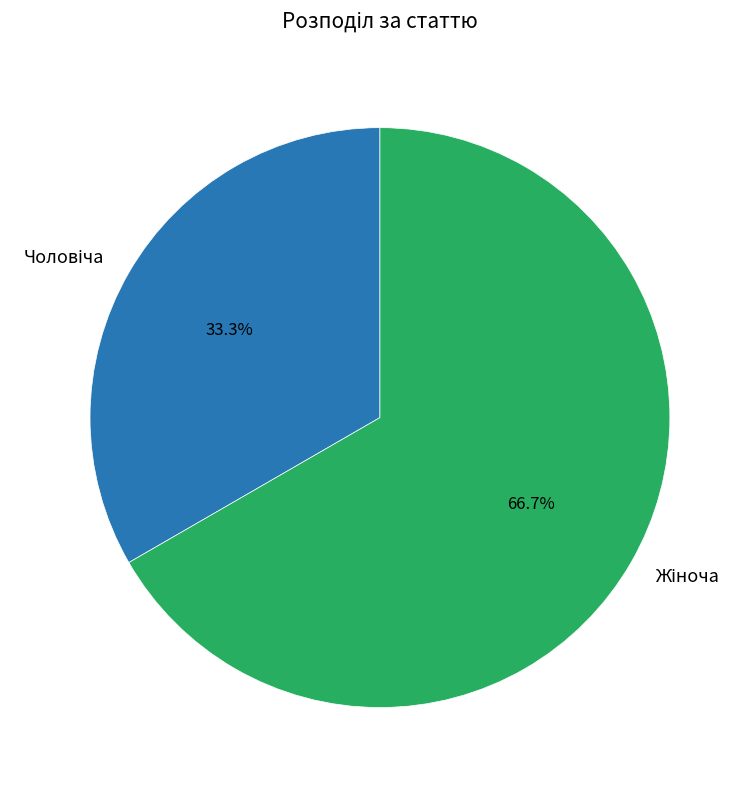

Is there any slice that represents more than half of the pie?

Yes